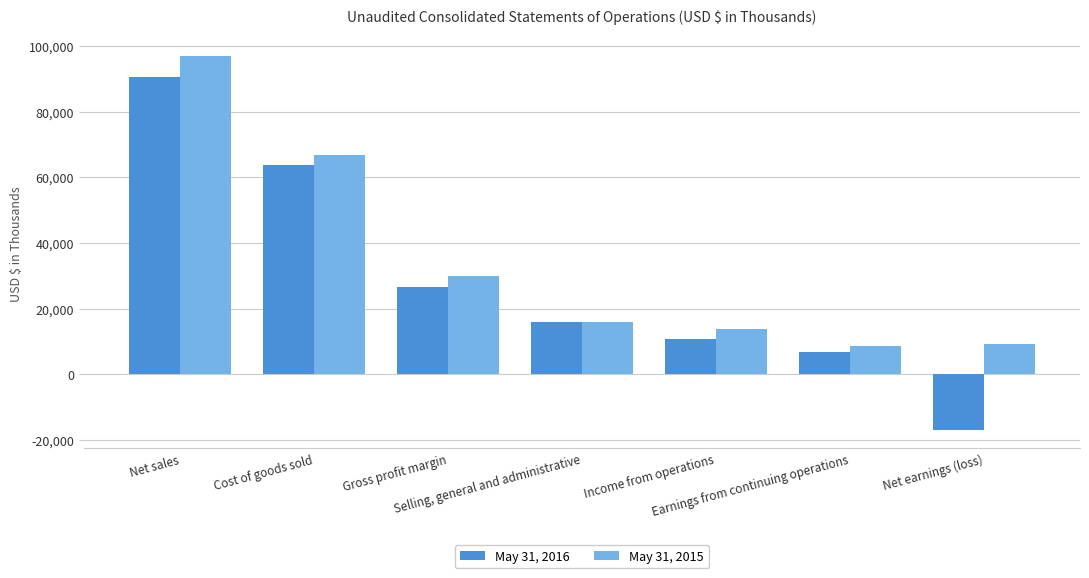

List the labels in order of May 31, 2015 value, largest first.

Net sales, Cost of goods sold, Gross profit margin, Selling, general and administrative, Income from operations, Net earnings (loss), Earnings from continuing operations